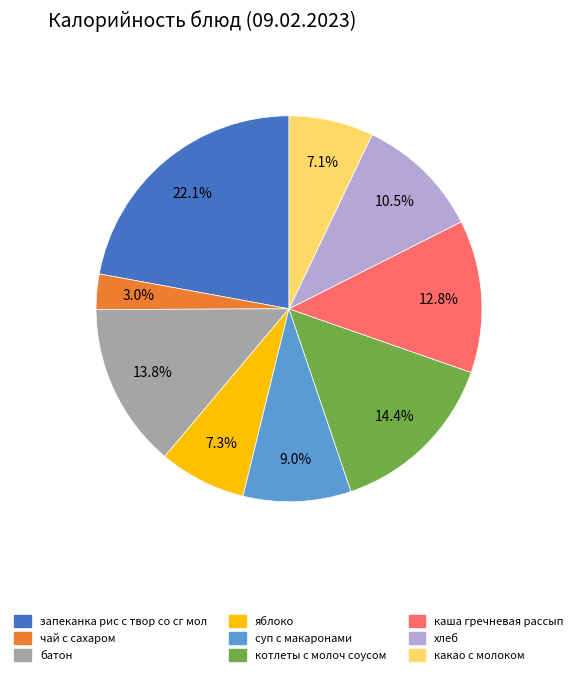

Which has a higher value, чай с сахаром or хлеб?

хлеб